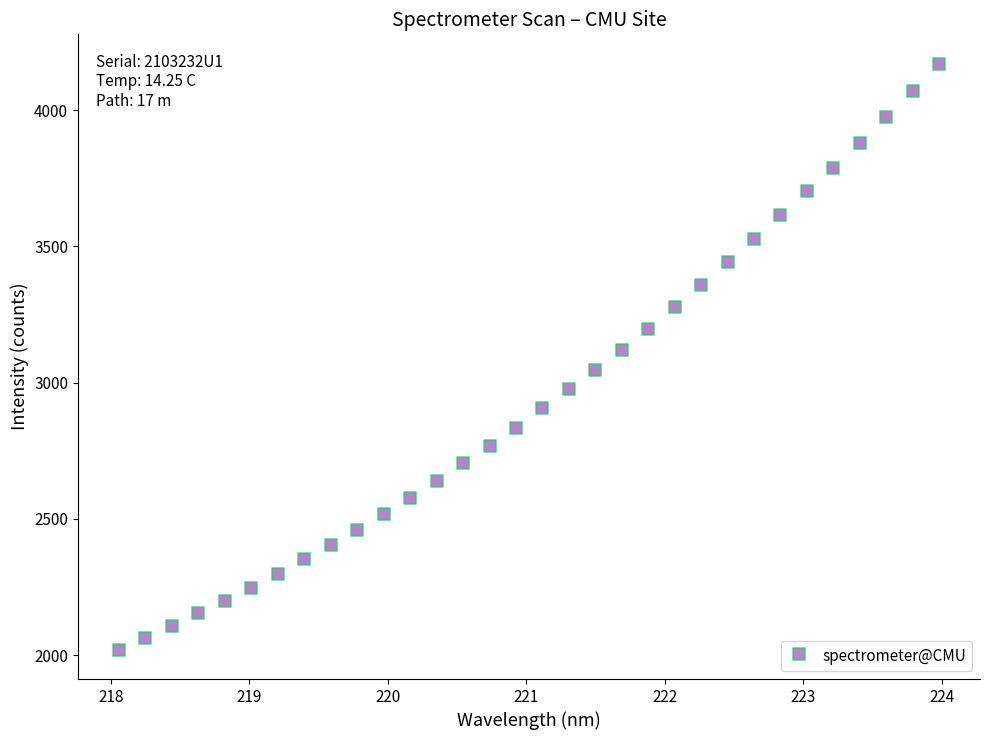

What is the range of X values (max minus min)?

5.9